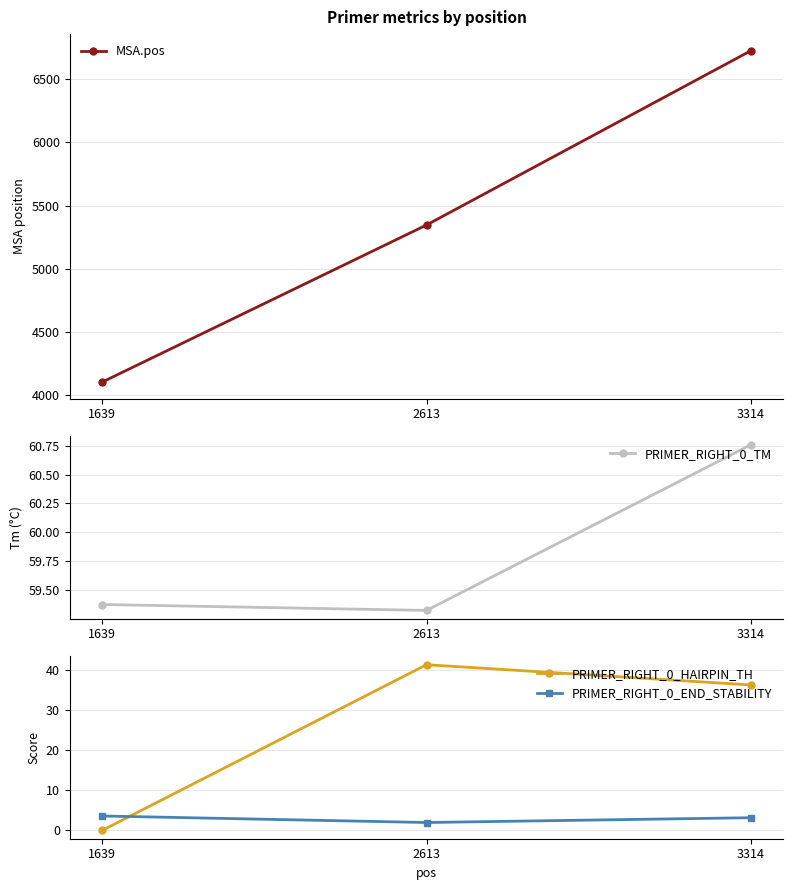

Which series has the largest total across all categories?

MSA.pos